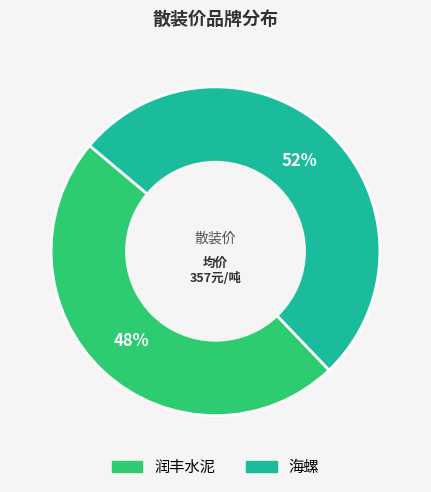

Is it true that 海螺 is 52% of the pie?

True